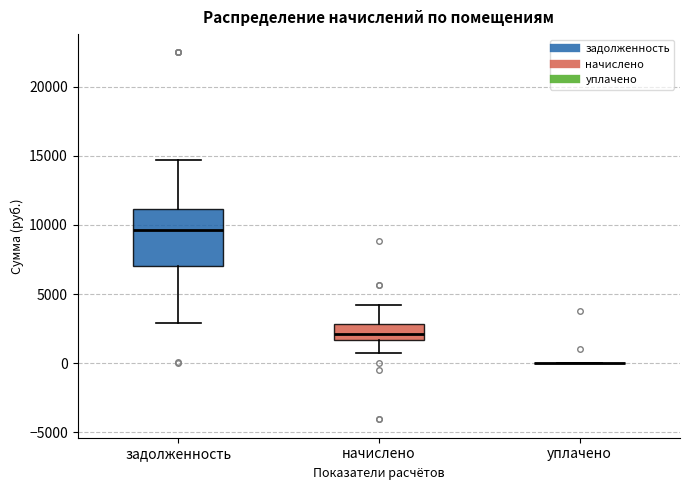

Reading left to right, transcribe this box plot: for each box, give where its median line is, the range the box spans, and where its two whiskers end, as read against the y-axis. The values are not printed on the chart, so give them approximately, as read against the axis.

задолженность: median 9500, box 7000 to 11000, whiskers 3000 to 14500
начислено: median 2000, box 1500 to 3000, whiskers 500 to 4000
уплачено: box collapsed to a line at 0, whiskers 0 to 0